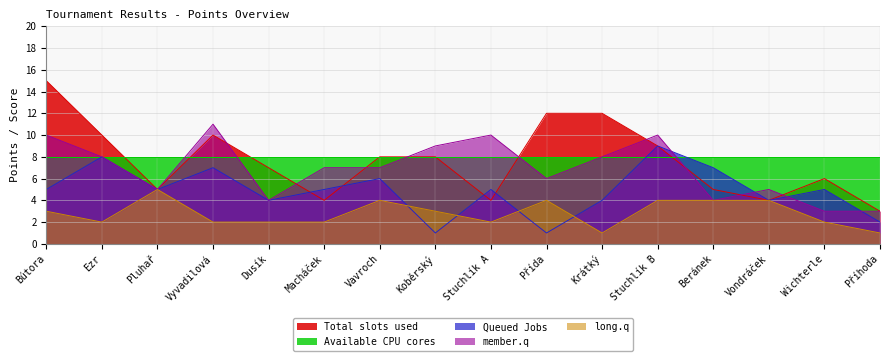

In long.q, how many points are higher than both neighbors (excluding endpoints)?

3